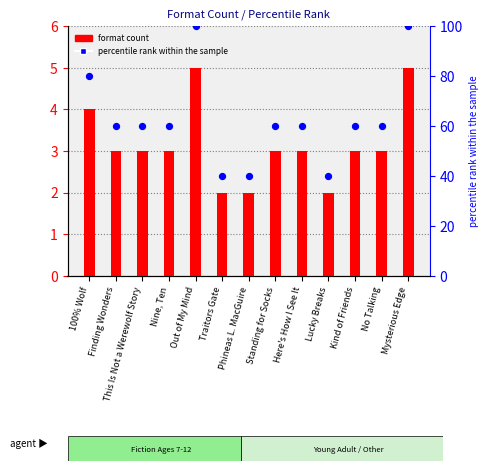

What is the total value across all series at Phineas L. MacGuire?

42